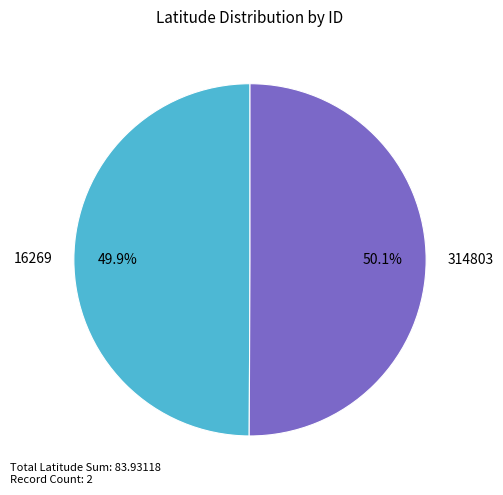

Is there a majority slice in this chart?

Yes